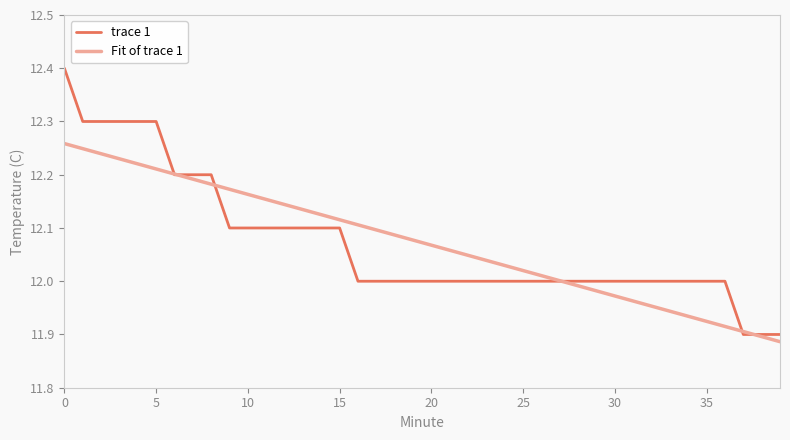

List the series in order of their peak value, highest first.

trace 1, Fit of trace 1